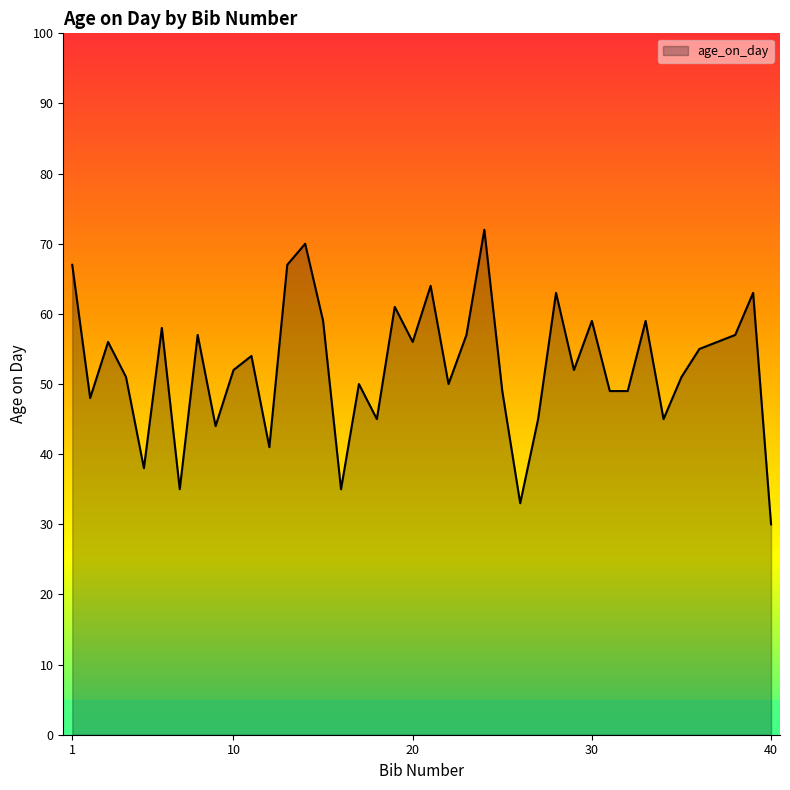

What is the greatest value displayed?

72